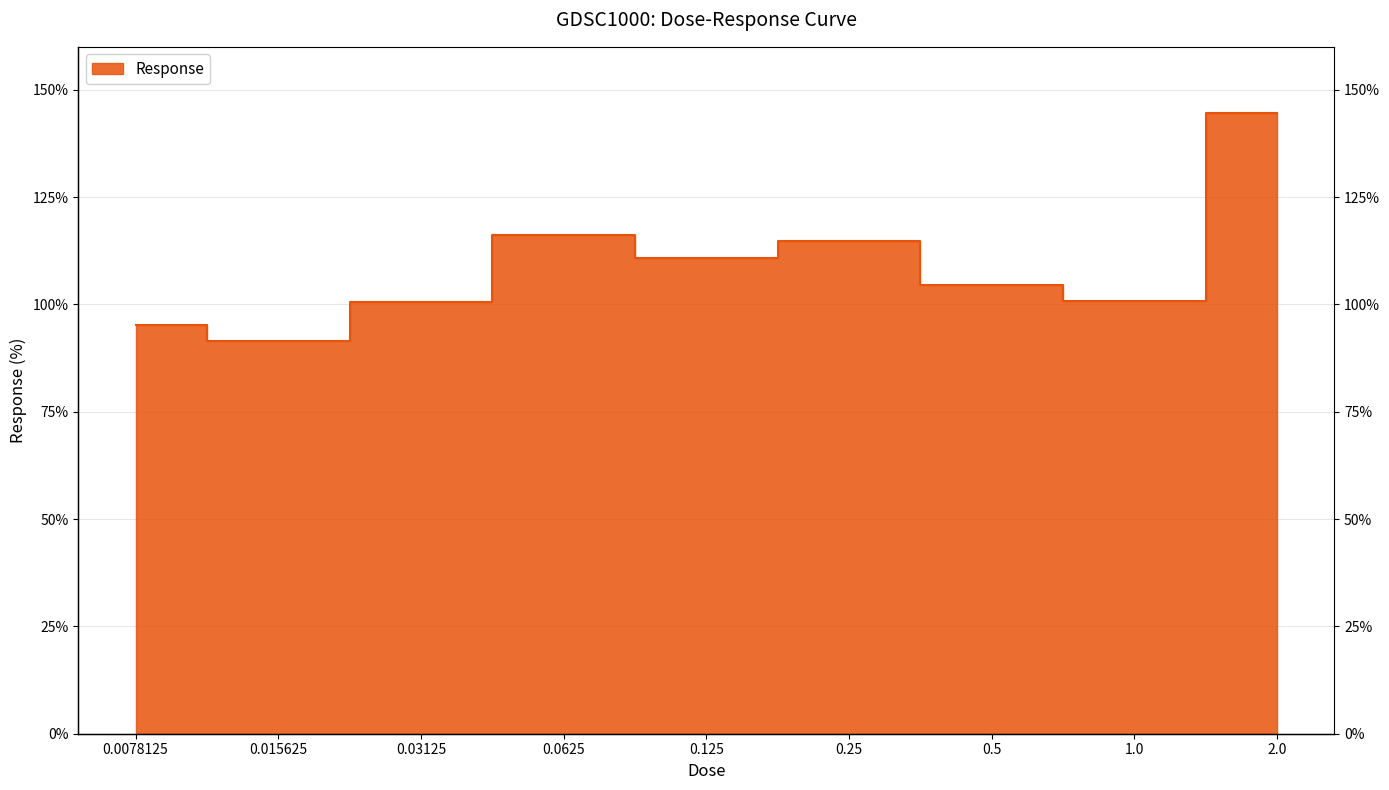

What is the value of the 5th point from the left?

110.8